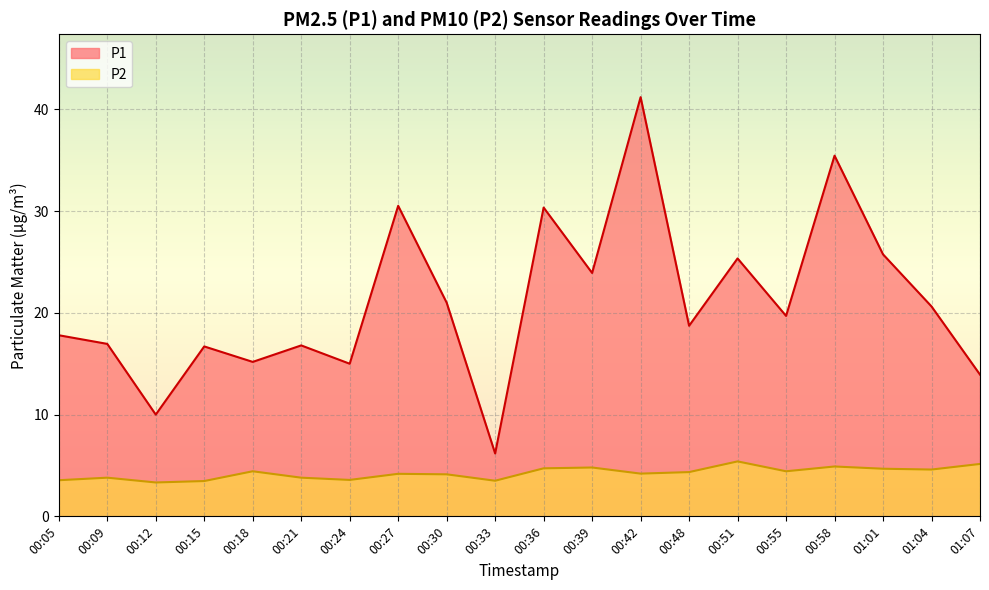

The P2 series shows 4.2 at 00:42. True or false?

True